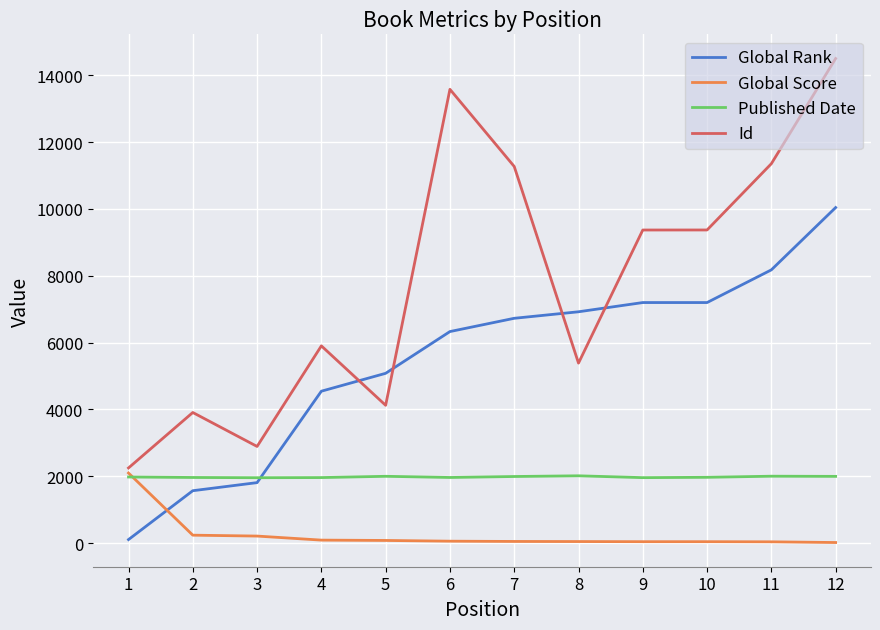

Does the chart have visible grid lines?

Yes